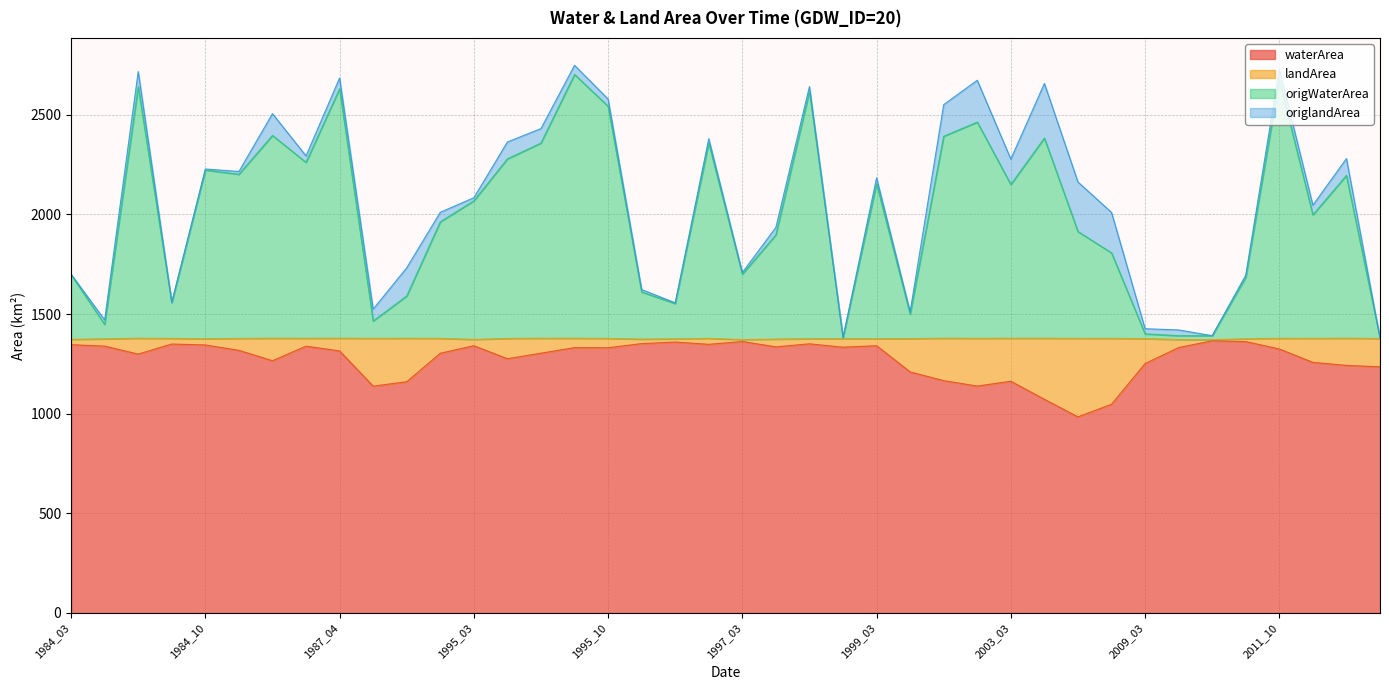

True or false: waterArea and origWaterArea cross at least once.

False